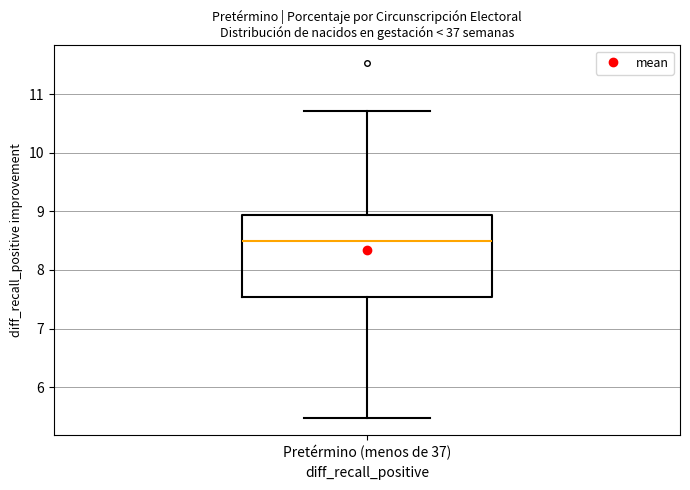

Where is the upper edge of the box for Pretérmino (menos de 37) on the y-axis? The values are not printed on the chart, so give them approximately, as read against the axis.

8.9